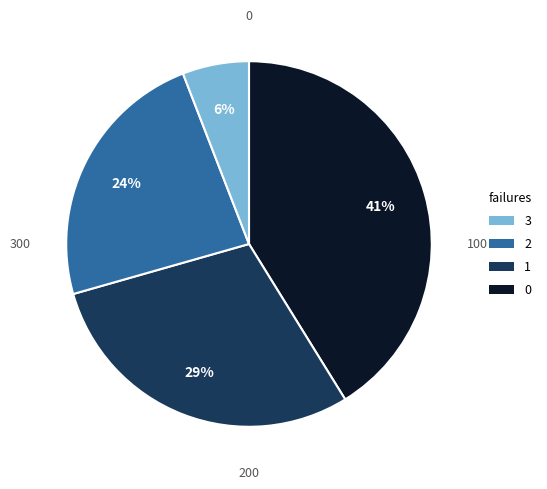

To the nearest percent, what is the difference between the largest and smallest slice percentages?

35%